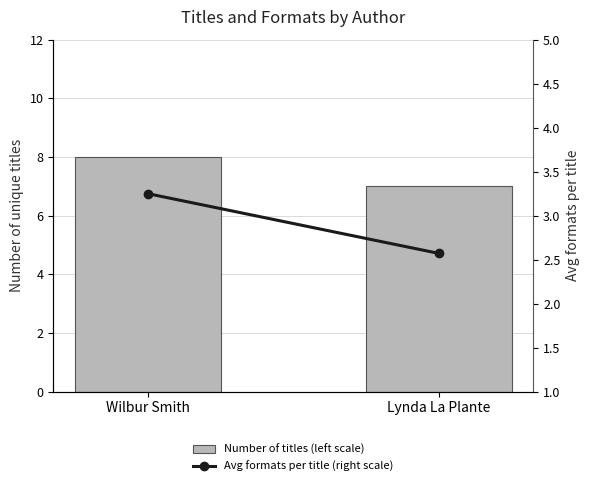

The Number of titles (left scale) series shows 3.9 at Lynda La Plante. True or false?

False